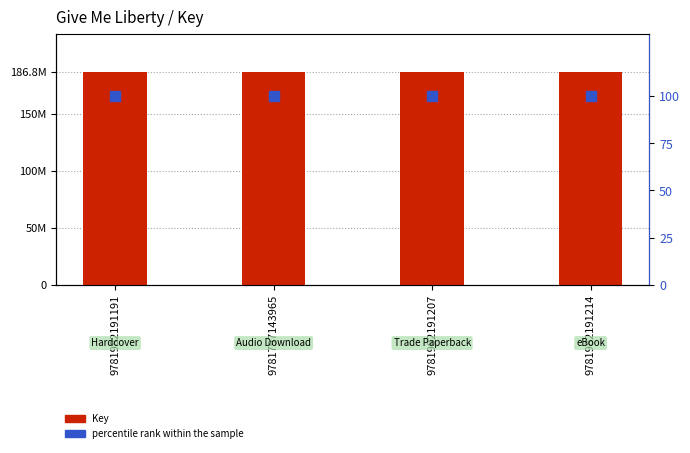

Which category has the highest value in the Key series?

9781982191191